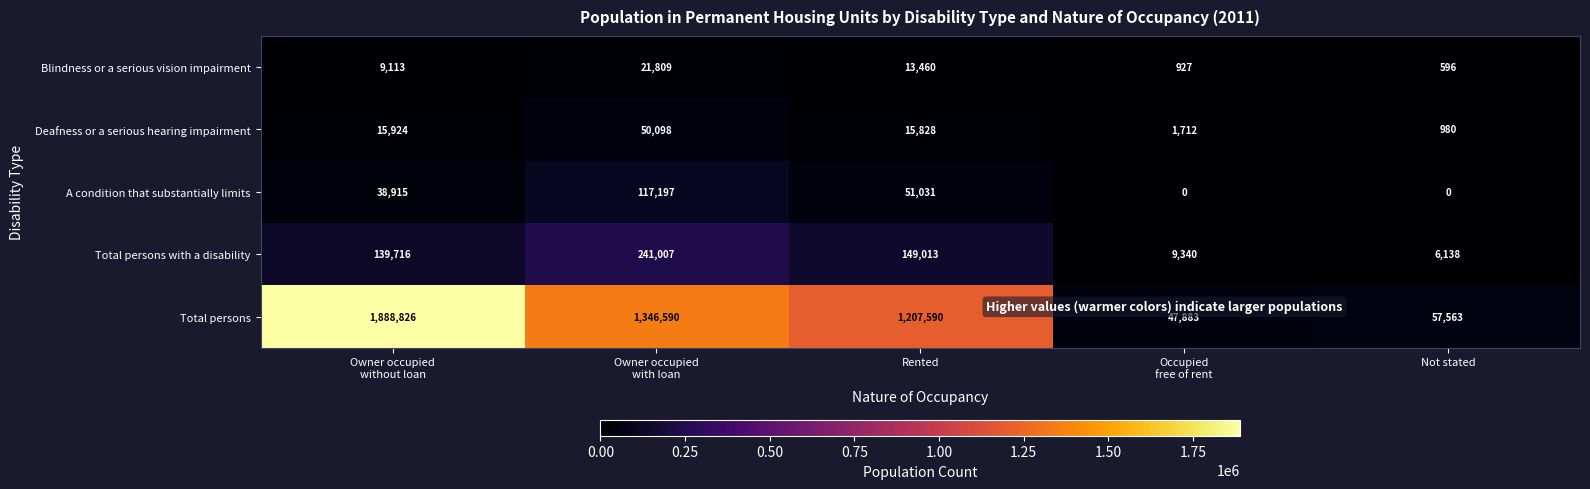

True or false: A condition that substantially limits has a value of 51031 at Rented.

True